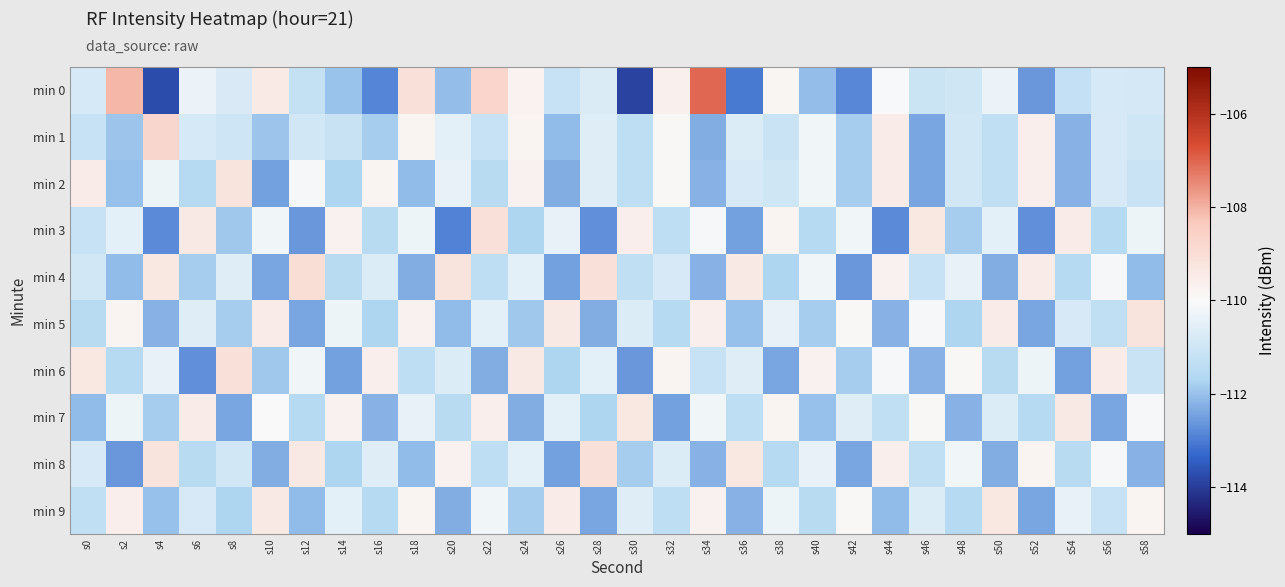

Which series has the largest range (max minus min)?

min 0